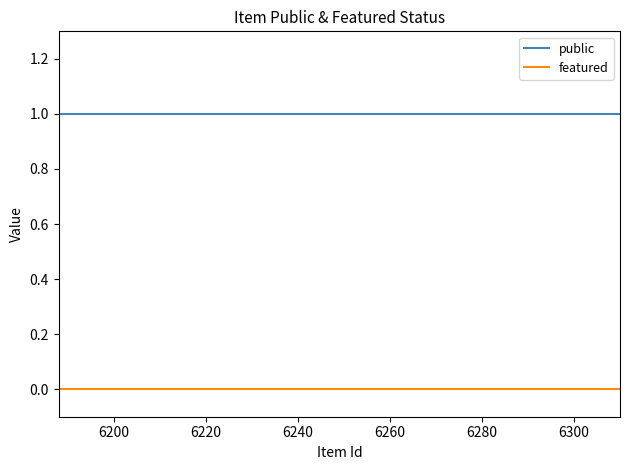

What position from the right is 6240?

9